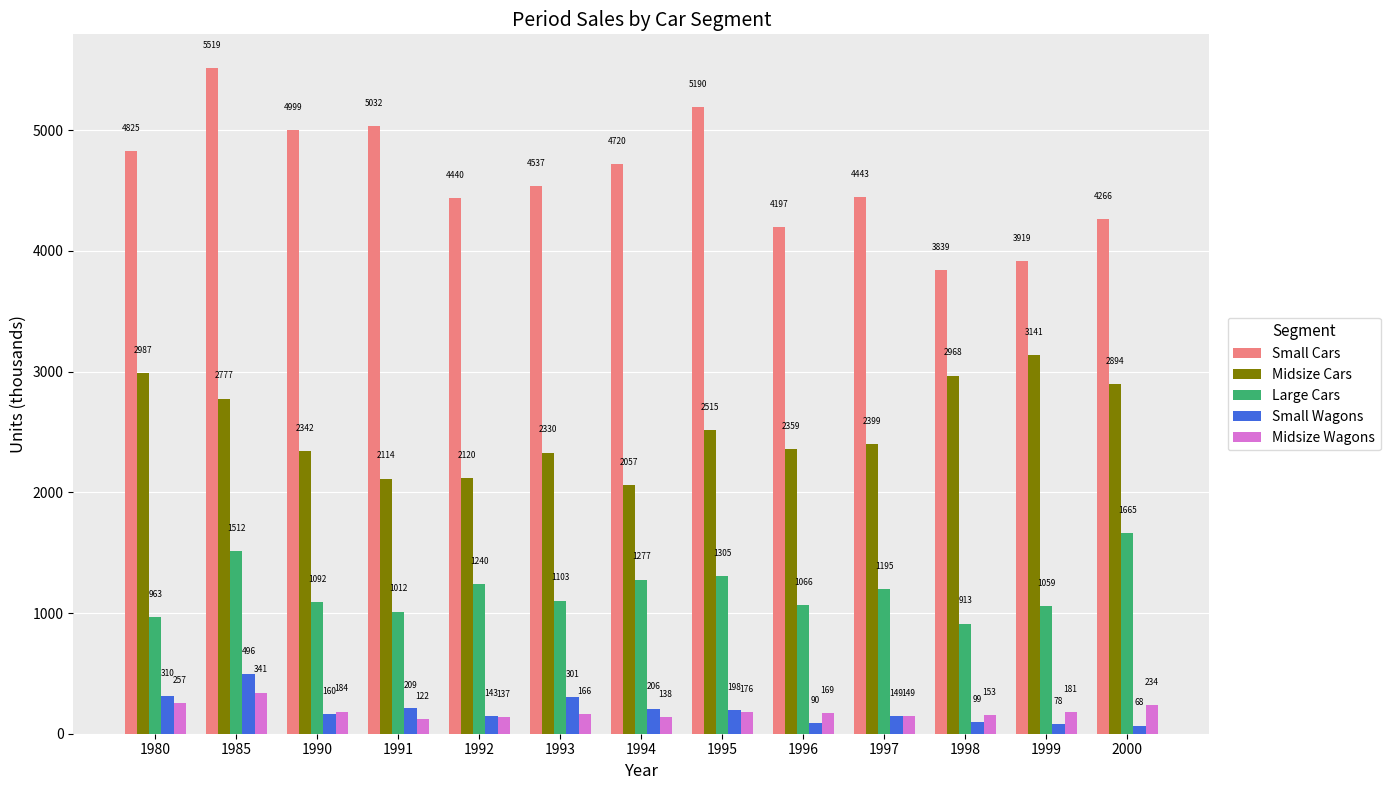

What is the approximate value of Small Wagons at 1997?

149